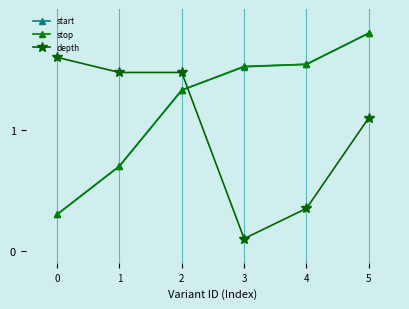

At which category is the sum across all series the highest?

5